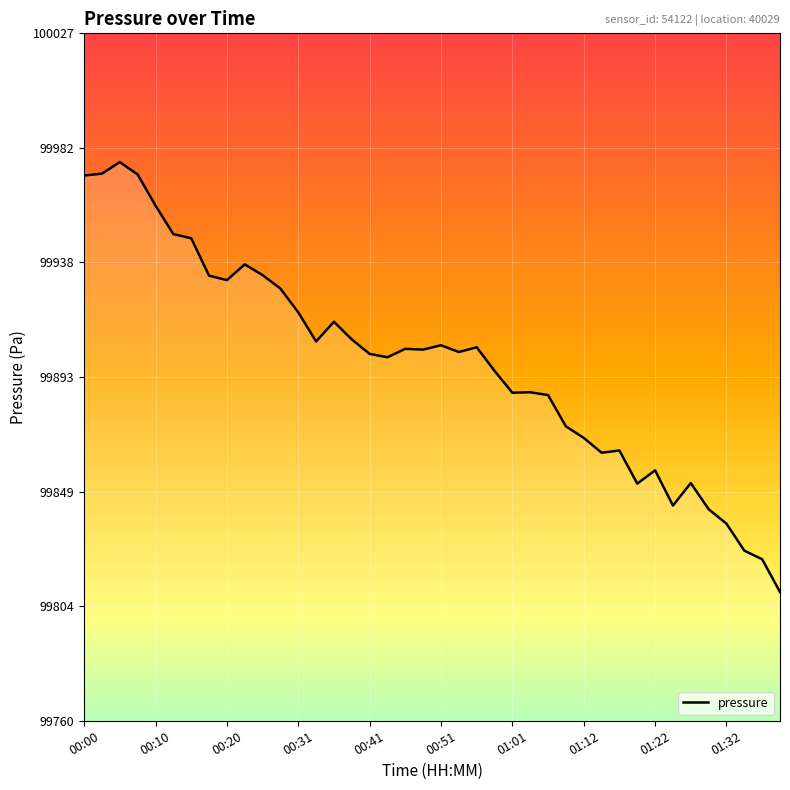

What is the minimum value shown in the chart?

99809.6